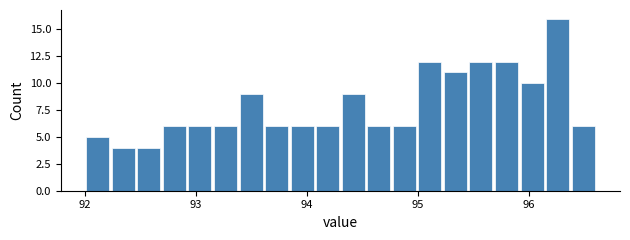

Around what value on the x-axis is the tallest bar? Give the approximate position of its centre, as read against the axis.

96.3